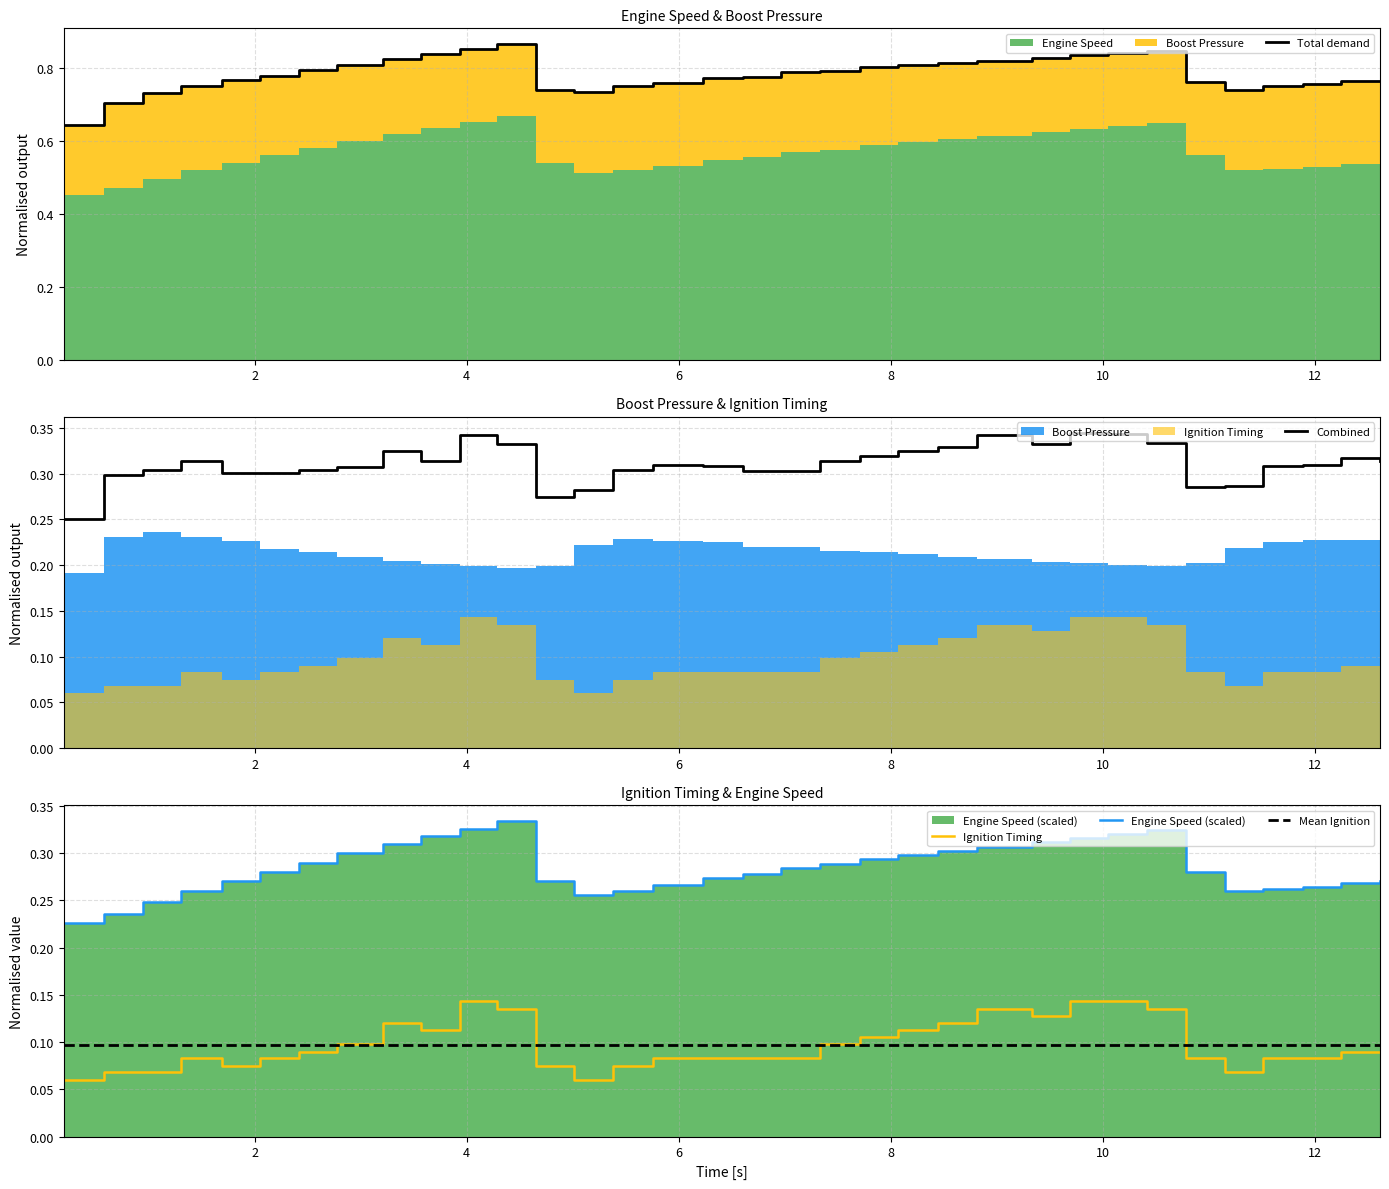

What is the sum of the Ignition Timing values at 10.78 and 2.05?

0.2